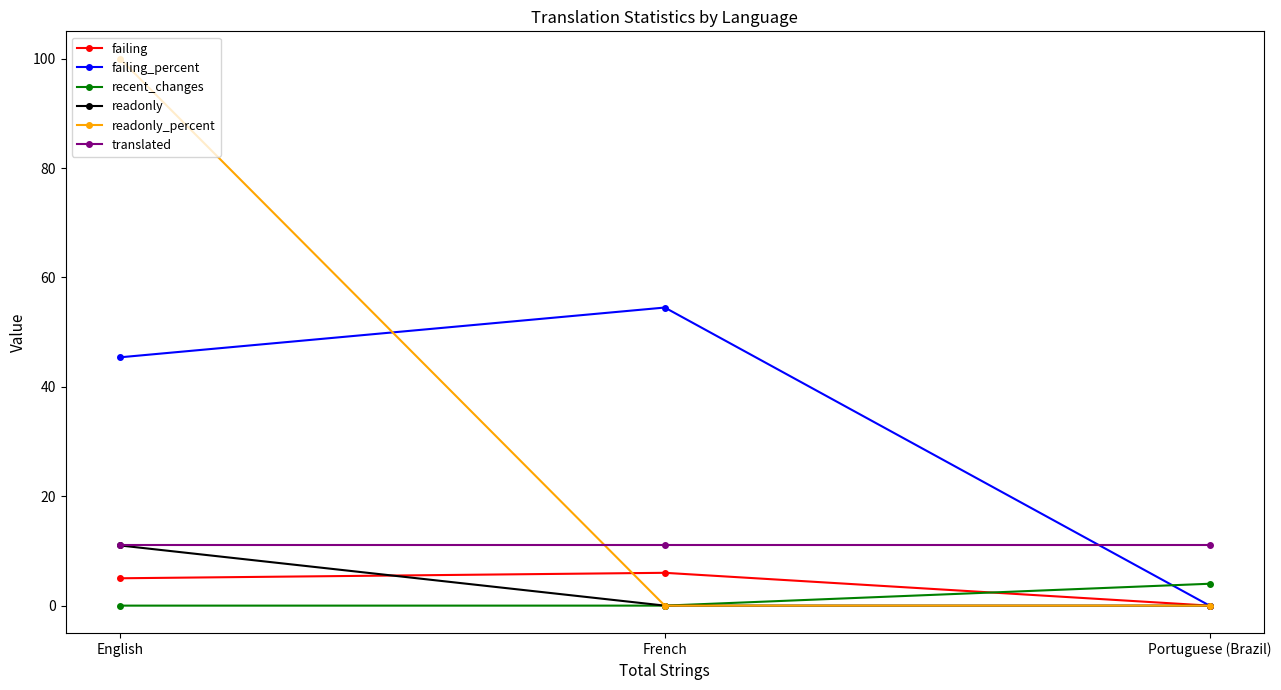

Read the failing_percent value at French.

54.5